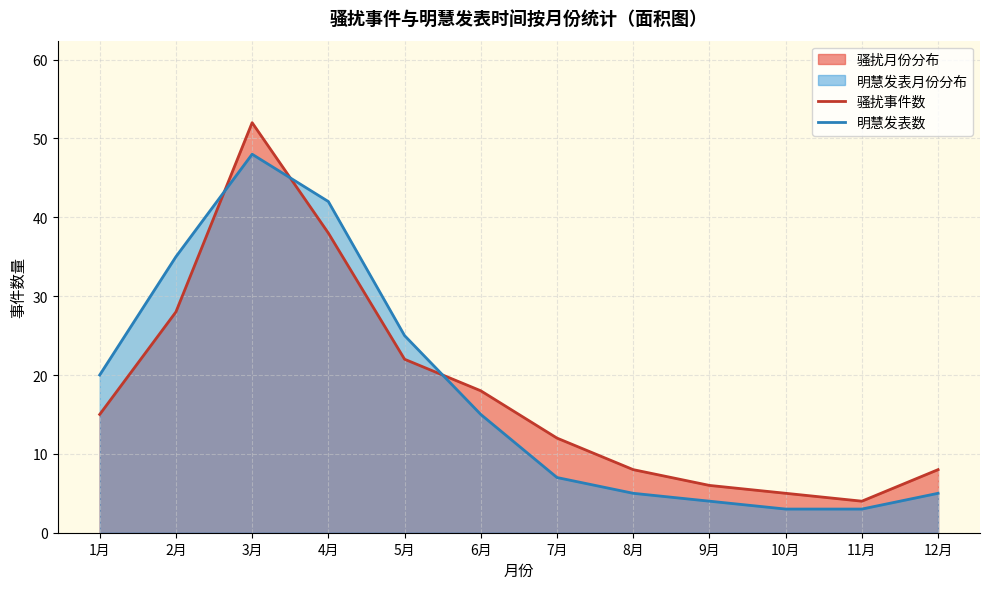

At which category is the sum across all series the highest?

3月